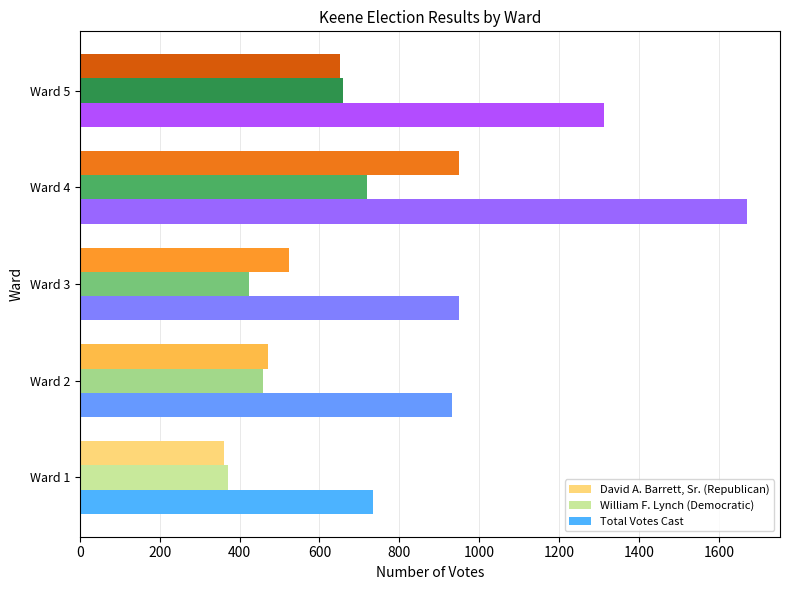

What is the minimum value shown in the chart?

362